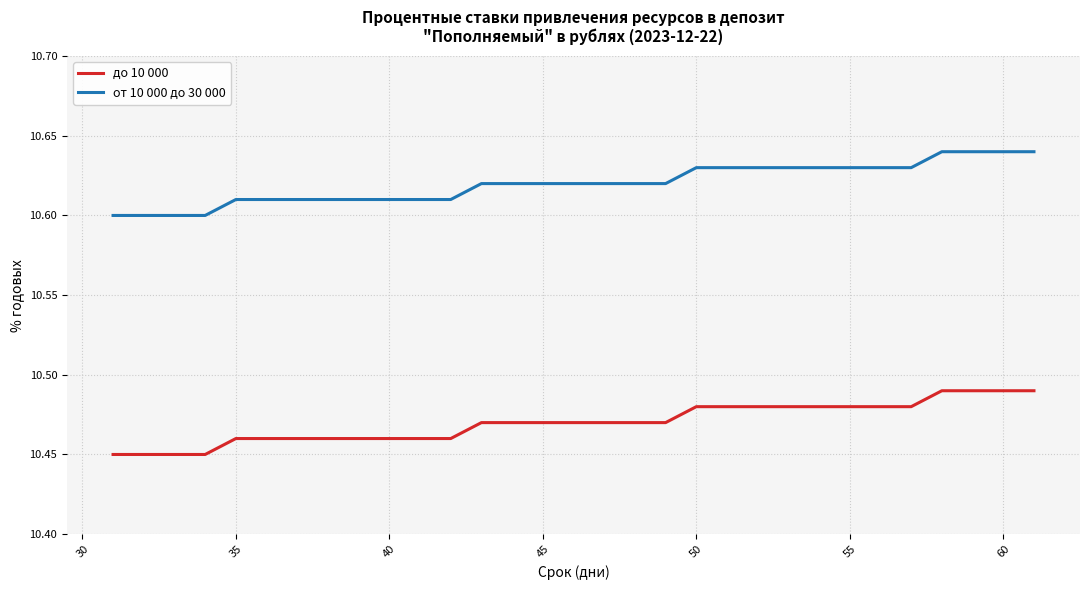

Rank the series by their maximum value, from highest to lowest.

от 10 000 до 30 000, до 10 000